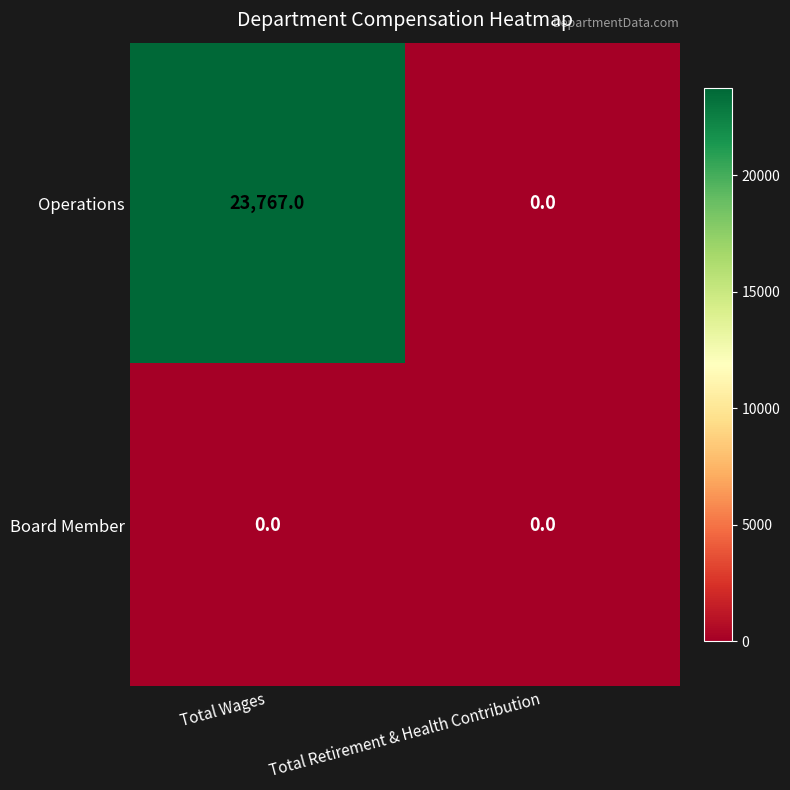

Read the Operations value at Total Wages.

23767